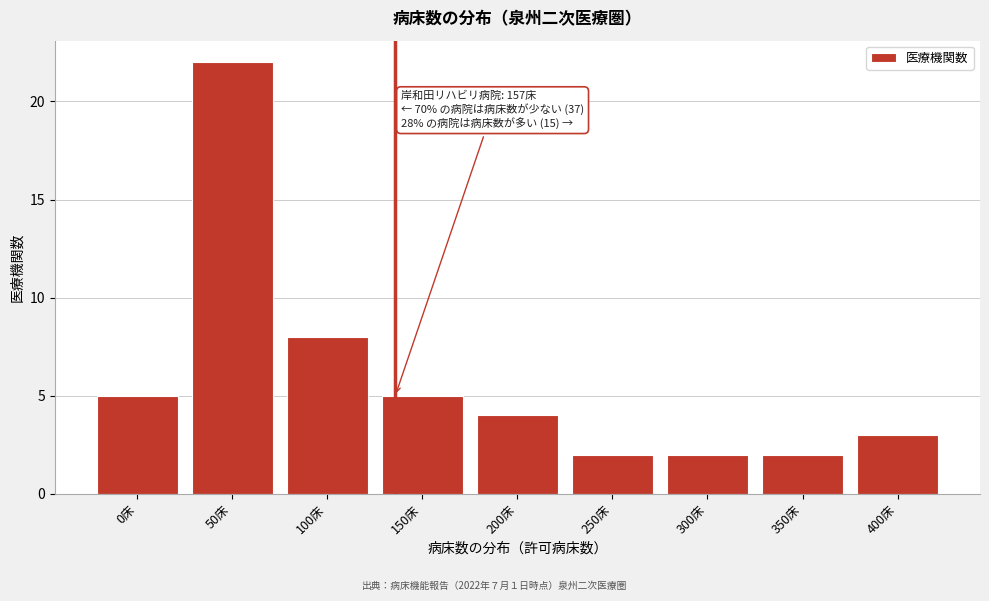

Reading left to right, list all the values displayed in this chart.

5	22	8	5	4	2	2	2	3